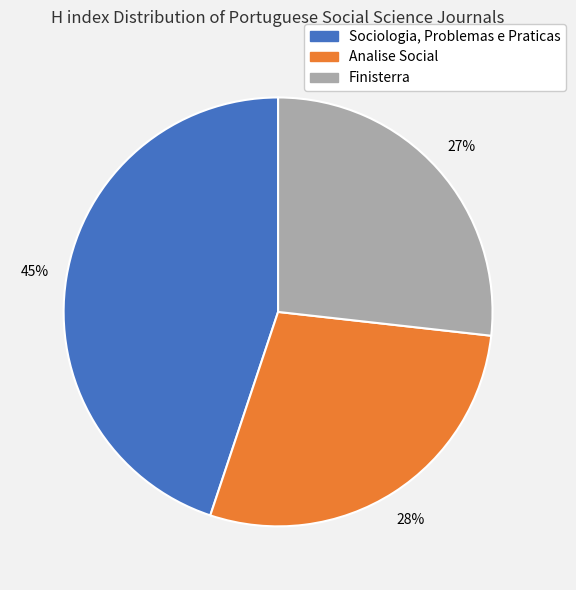

Does Sociologia, Problemas e Praticas account for over 50% of the chart?

No